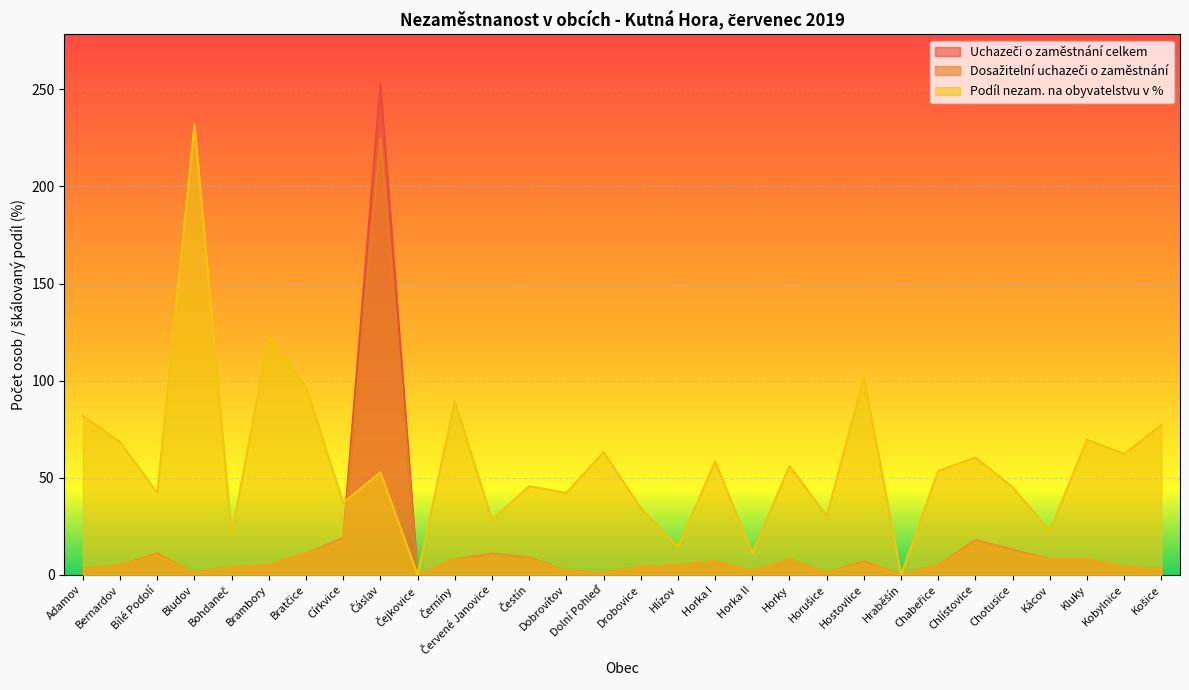

At which category does Dosažitelní uchazeči o zaměstnání reach its first local valley?

Bludov